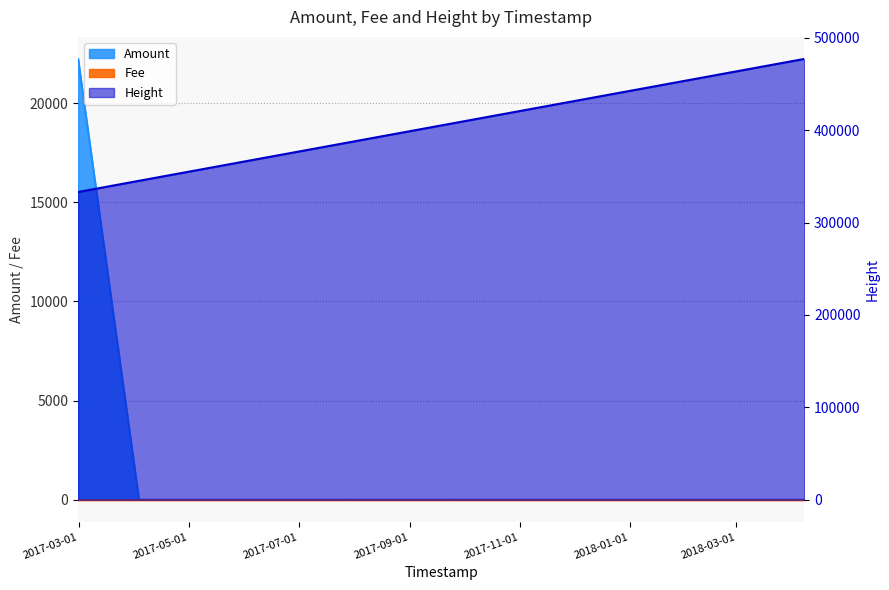

What is the highest value of the Height series?

477073.0